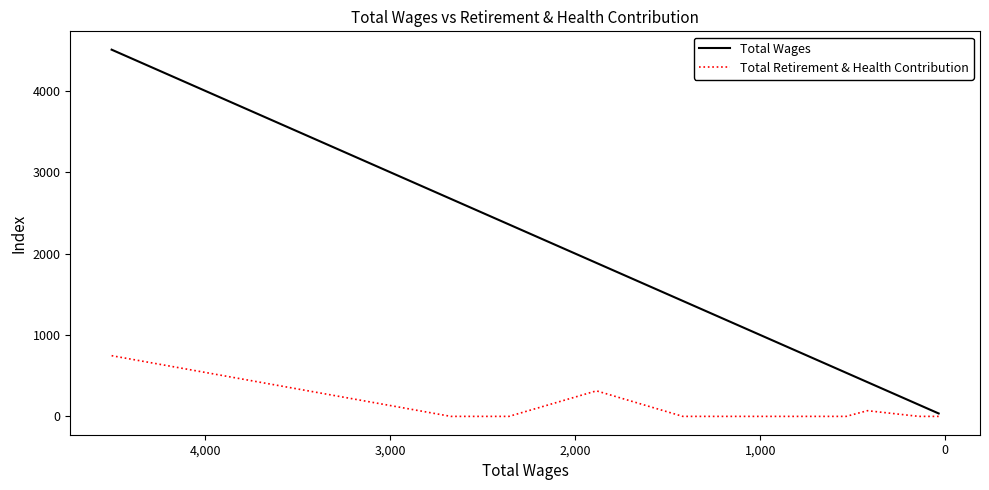

The value of Total Wages at 8 is 288. True or false?

False